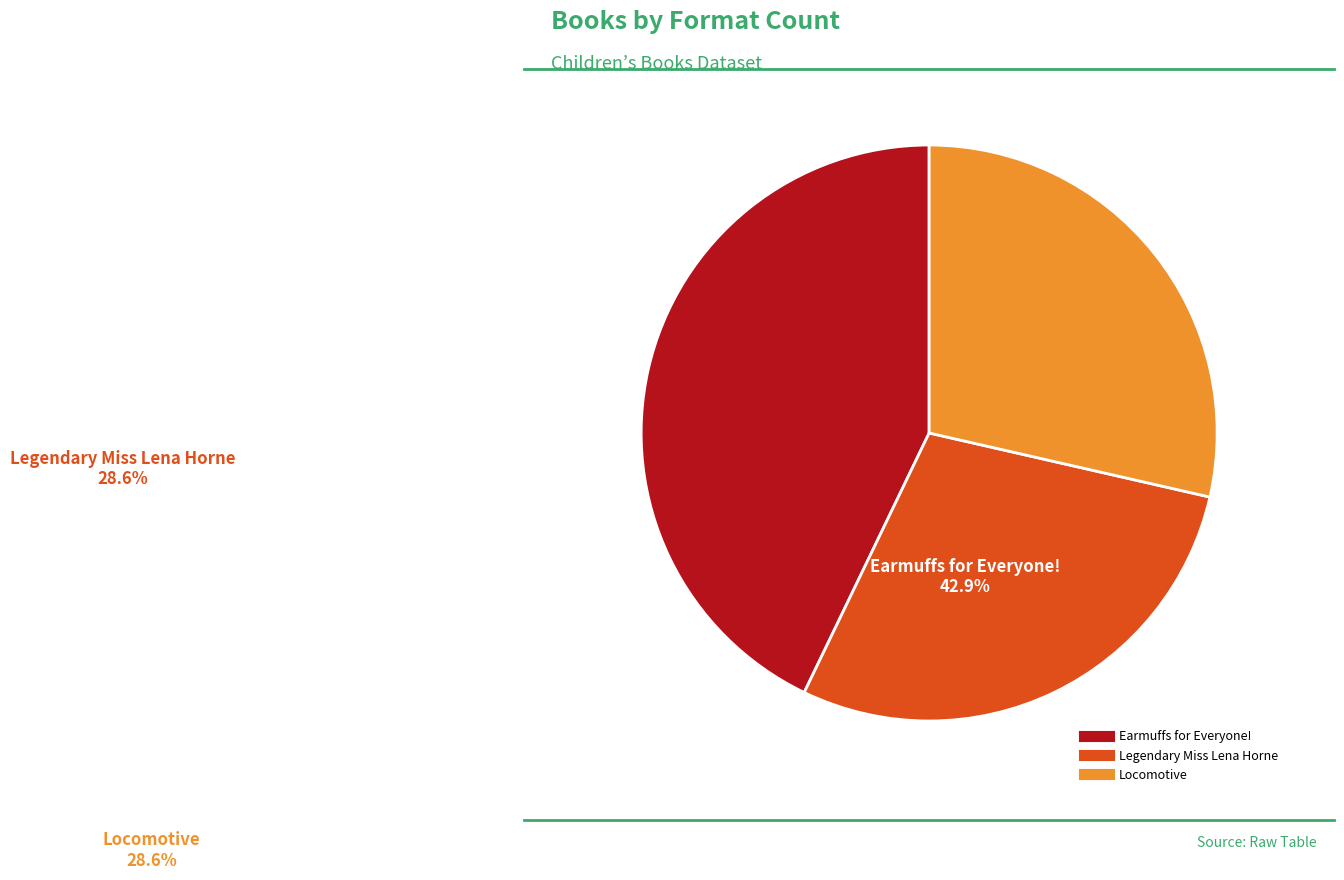

Is there a majority slice in this chart?

No